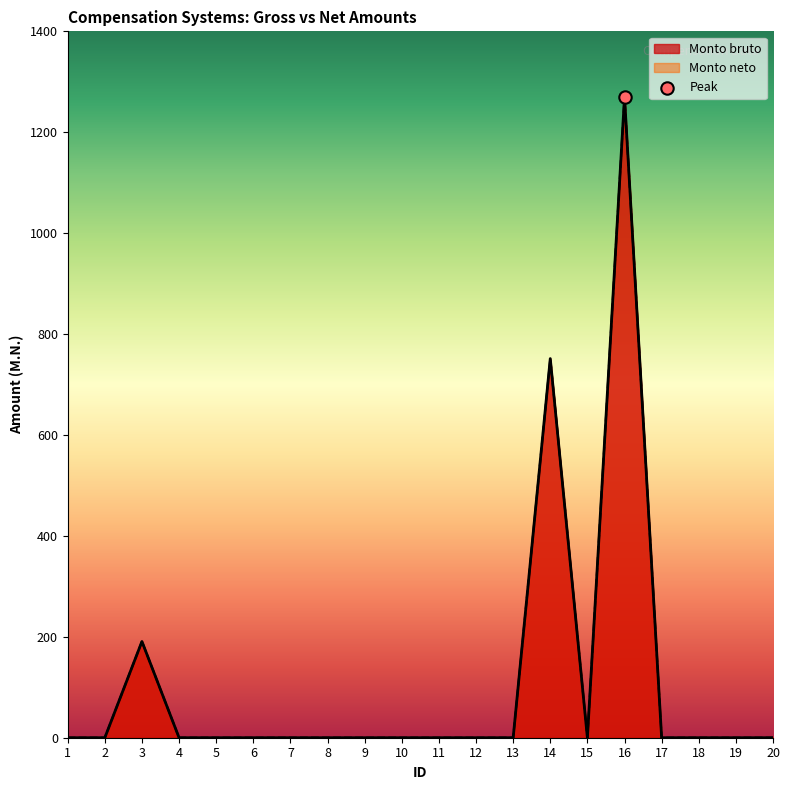

Which series has the largest Y range (max minus min)?

Monto bruto